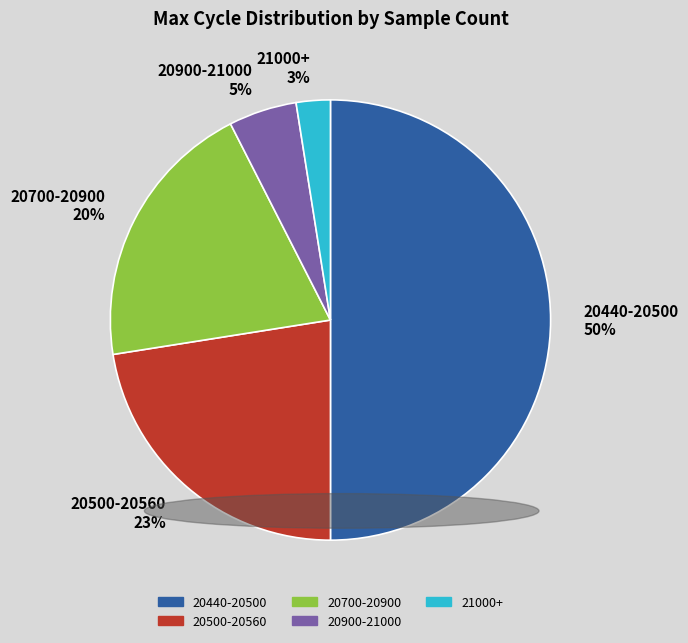

Between 20700-20900 20% and 21000+ 3%, which is larger?

20700-20900 20%